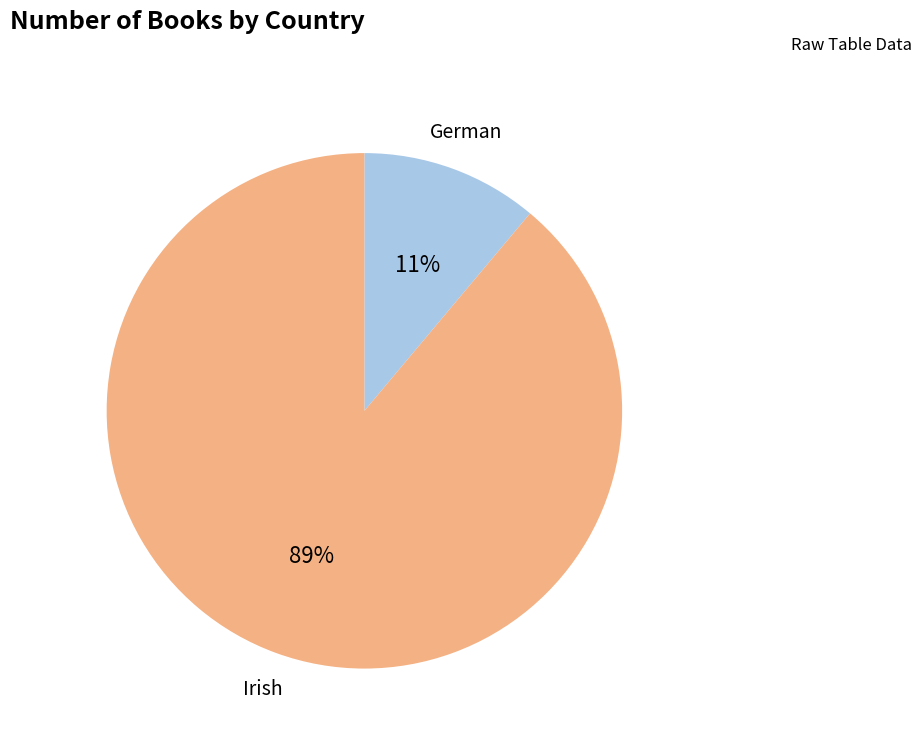

Approximately how many times larger is the value at German compared to Irish?

0.1